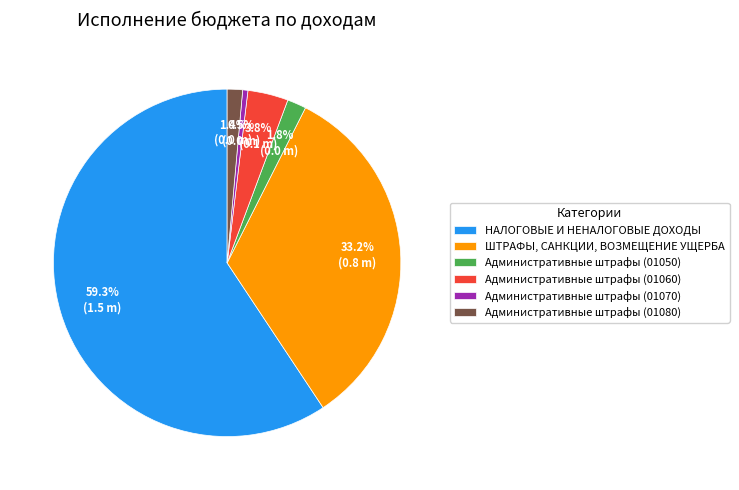

To the nearest percent, what is the average slice percentage?

17%